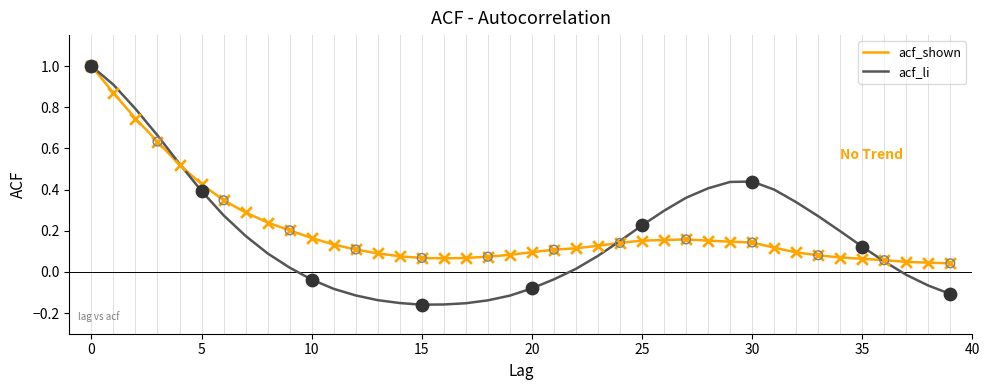

What is the maximum value shown in the chart?

1.0